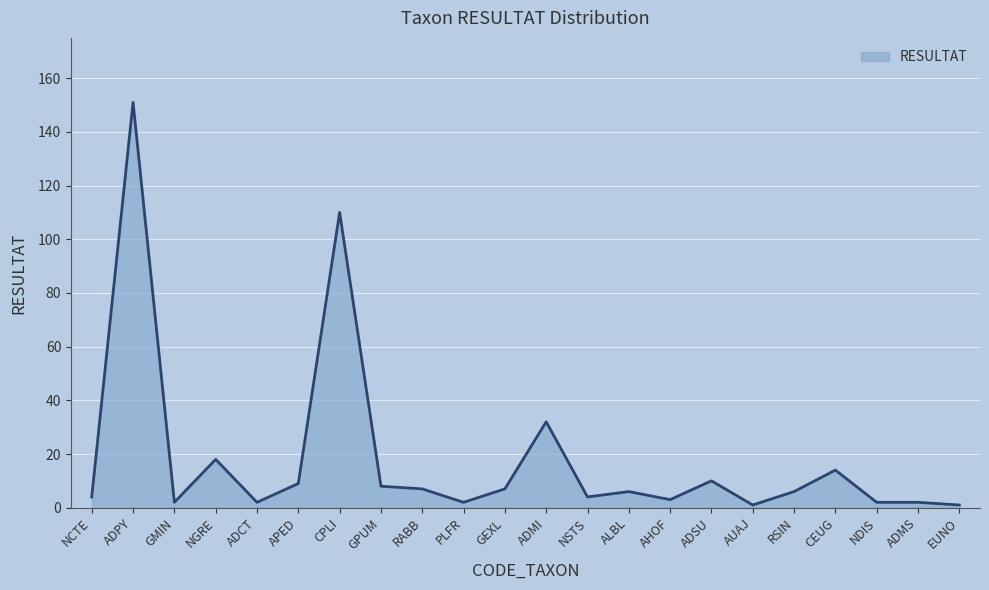

Reading left to right, transcribe all the data shown in this chart.

NCTE=4	ADPY=151	GMIN=2	NGRE=18	ADCT=2	APED=9	CPLI=110	GPUM=8	RABB=7	PLFR=2	GEXL=7	ADMI=32	NSTS=4	ALBL=6	AHOF=3	ADSU=10	AUAJ=1	RSIN=6	CEUG=14	NDIS=2	ADMS=2	EUNO=1